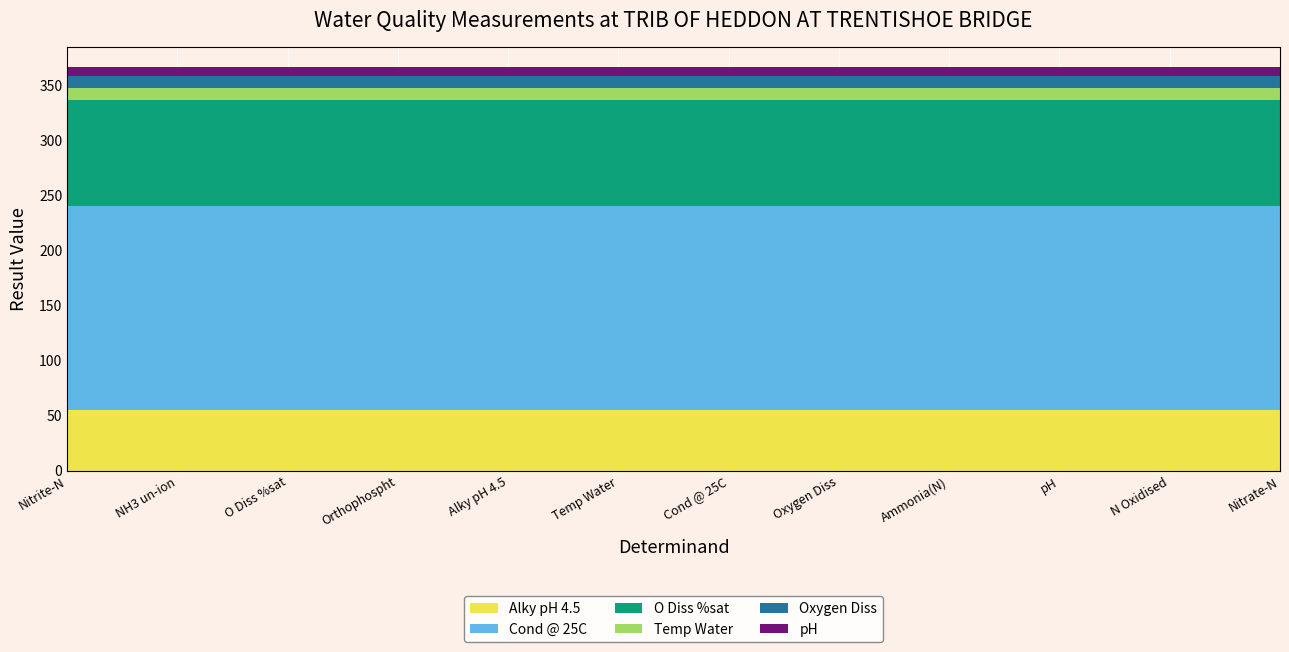

What is the total value across all series at Nitrate-N?

365.8